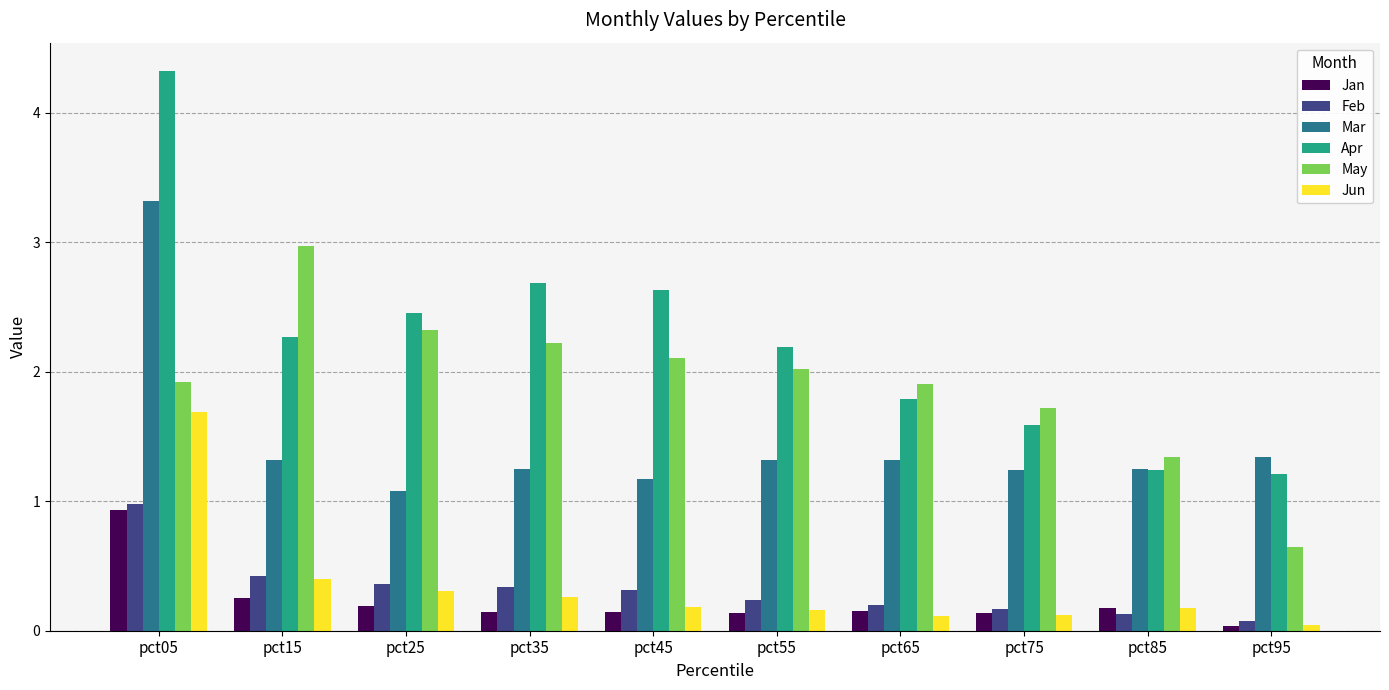

At which category is the sum across all series the highest?

pct05